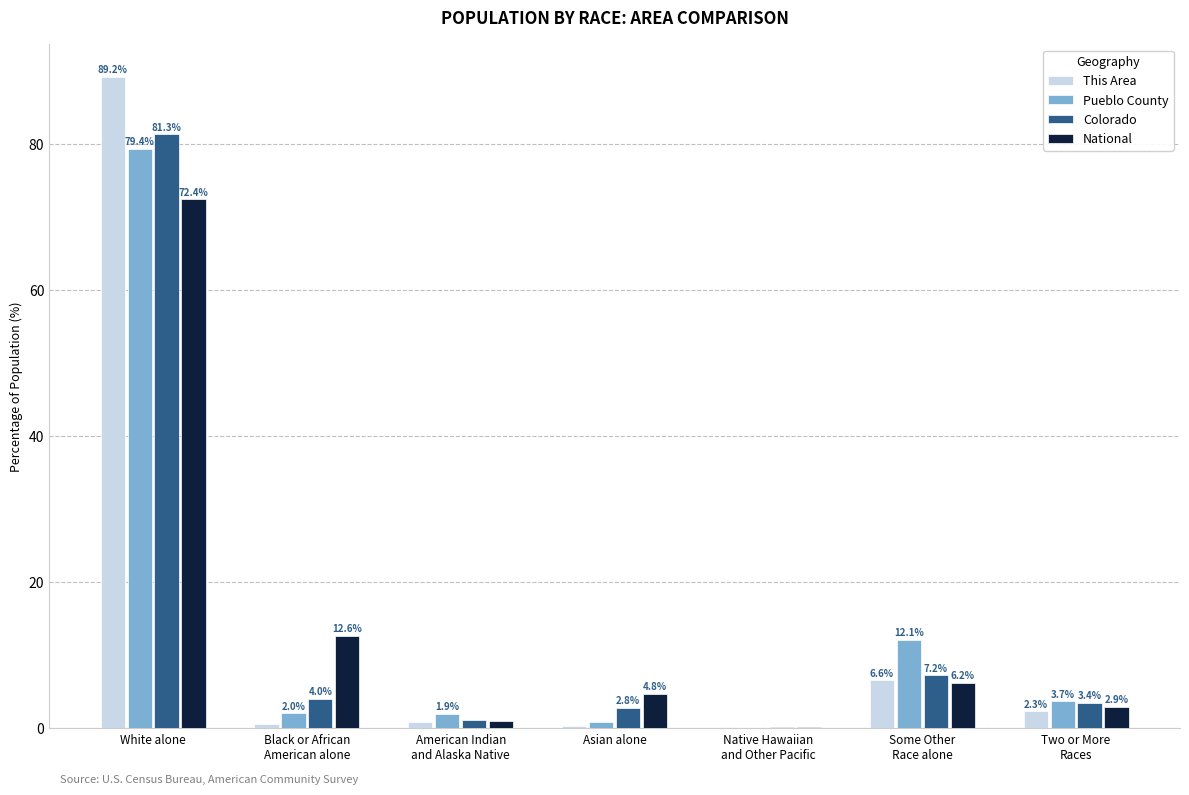

How many distinct data groups are displayed?

4